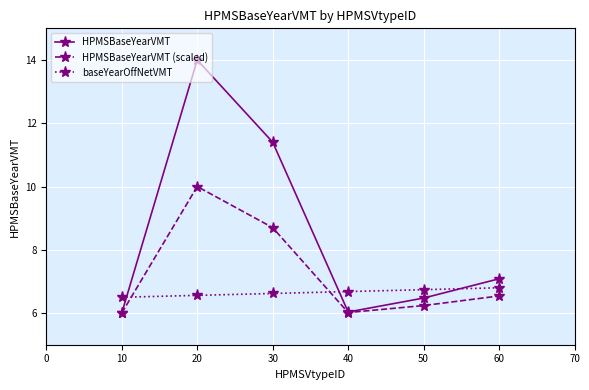

Which series has the widest spread of values?

HPMSBaseYearVMT